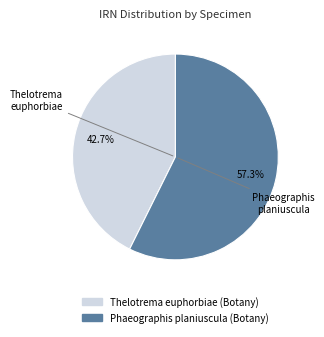

What is the smallest slice in the pie chart?

Thelotrema euphorbiae (Botany)